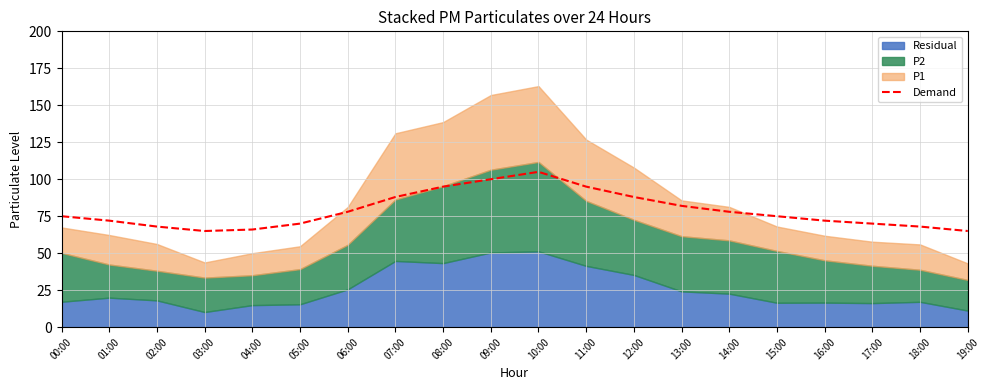

The value at 03:00 is 44. True or false?

False